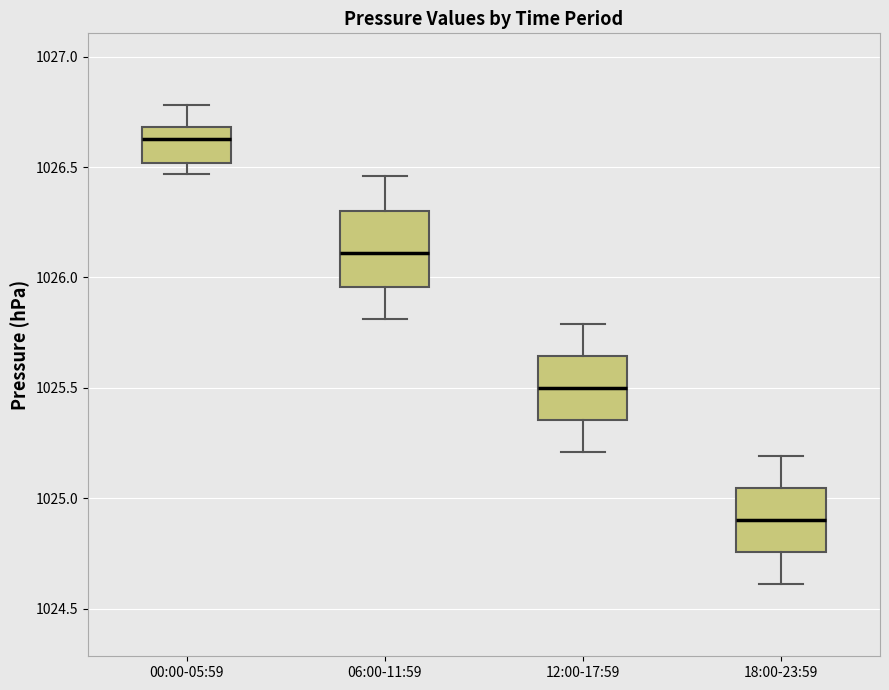

Which box has the lowest median line?

18:00-23:59